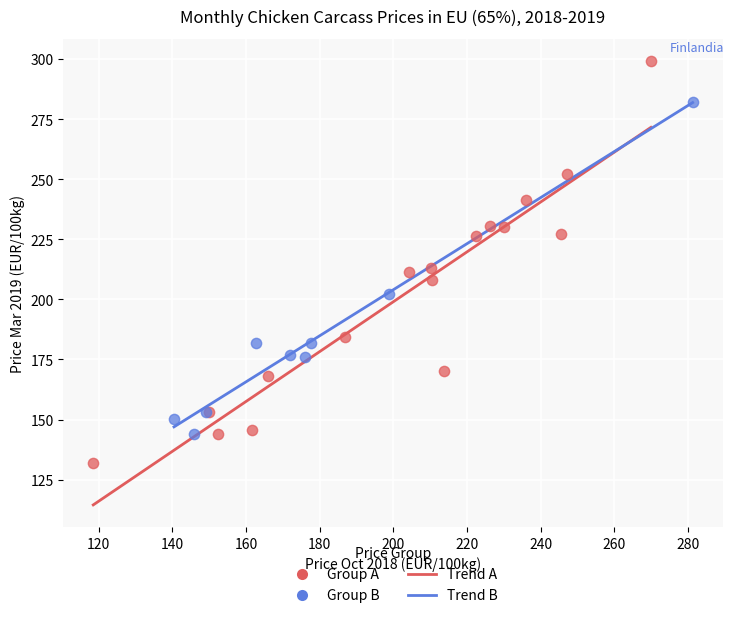

Which series reaches the maximum Y coordinate?

Group A